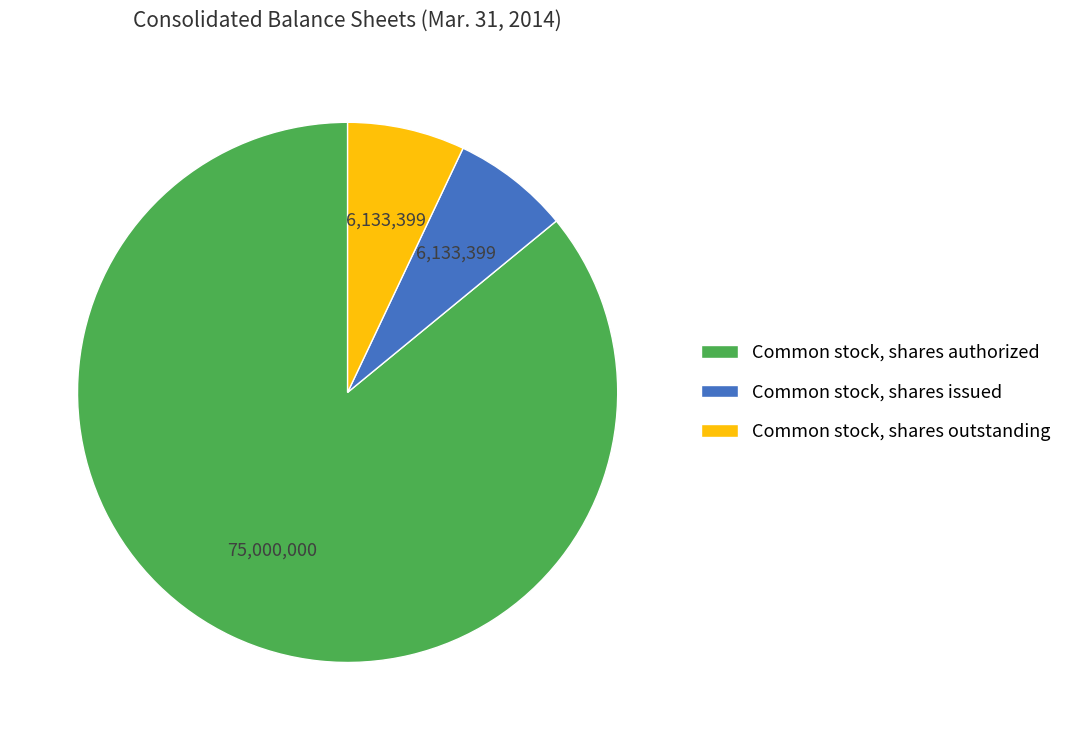

Which slice is the largest?

Common stock, shares authorized